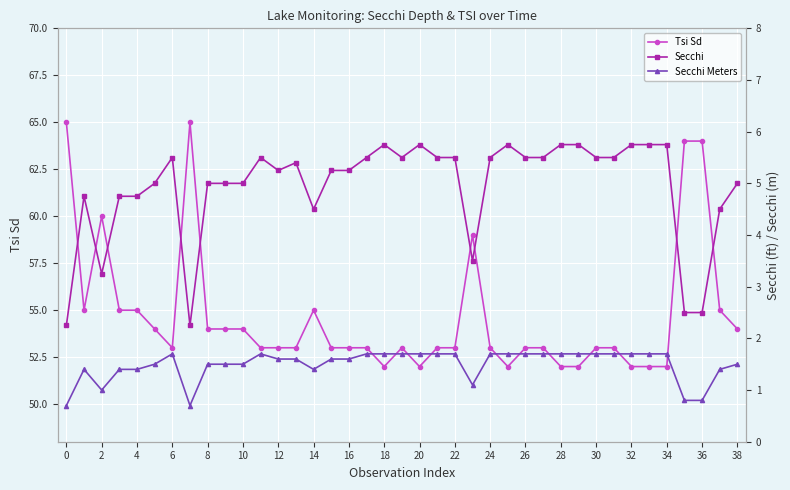

The Tsi Sd series shows 38 at 14. True or false?

False